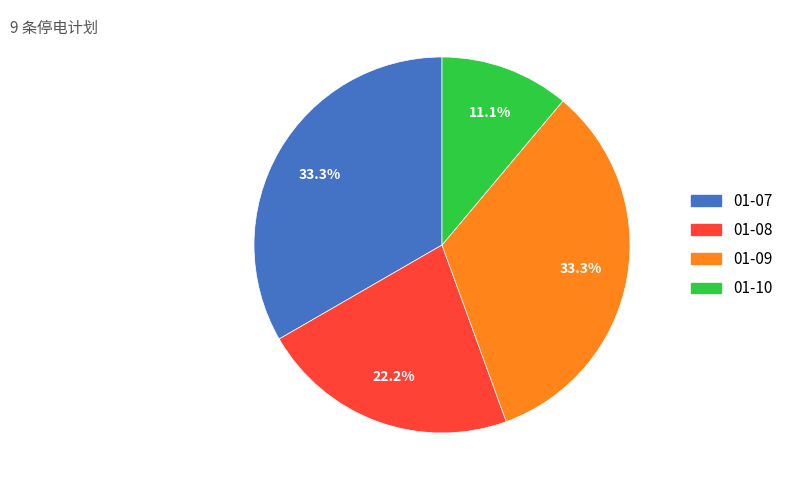

To the nearest percent, what is the difference between the 01-10 and 01-08 slice percentages?

11%